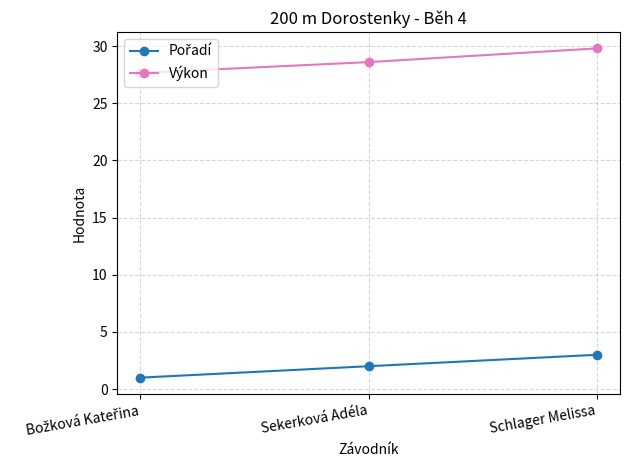

At how many categories does at least one series exceed 20?

3